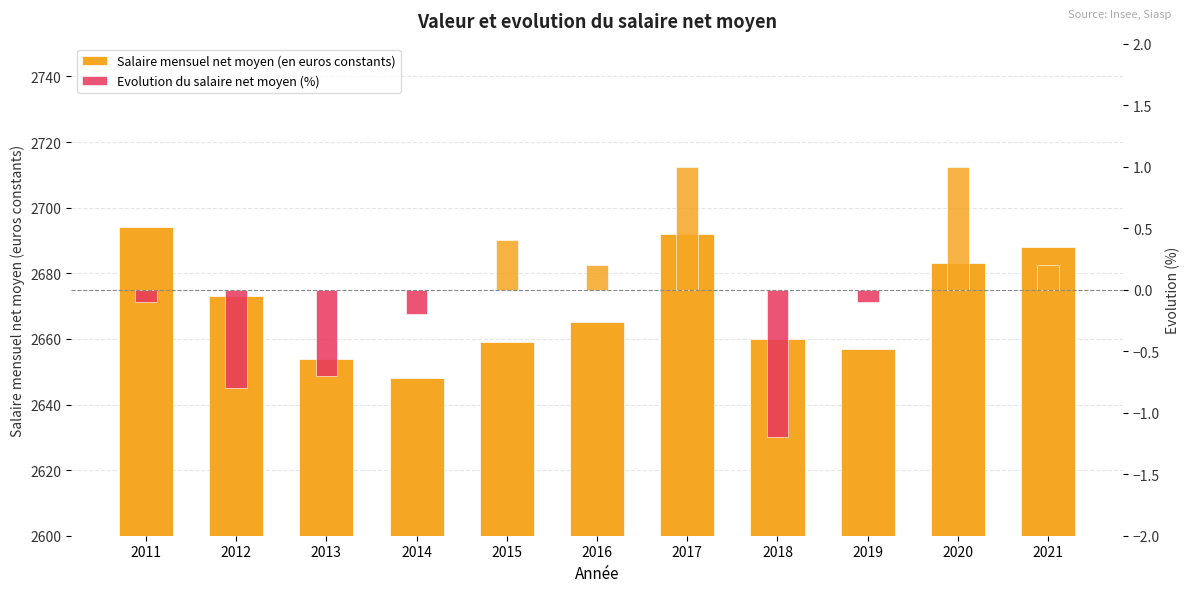

Which category has the highest value across all series?

2011